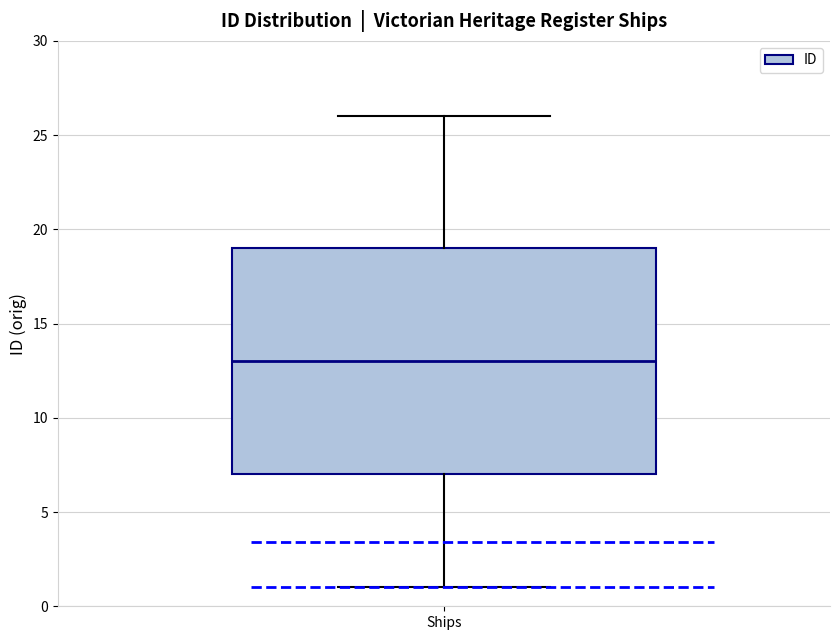

Transcribe this box plot: give where the median line is, the range the box spans, and where the two whiskers end, as read against the y-axis. The values are not printed on the chart, so give them approximately, as read against the axis.

median 13, box 7 to 19, whiskers 1 to 26